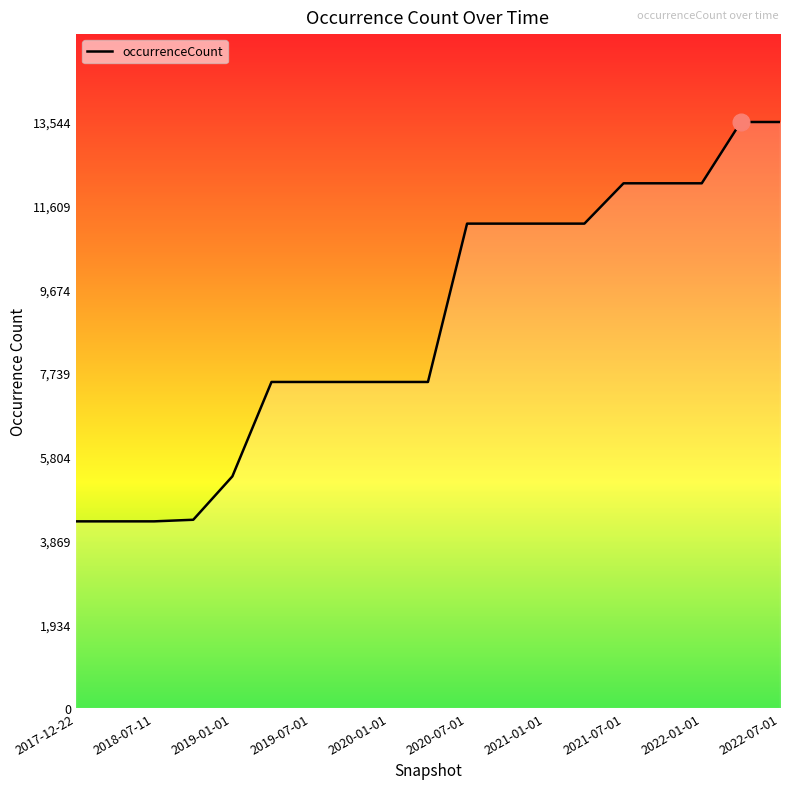

What is the smallest value displayed?

4313